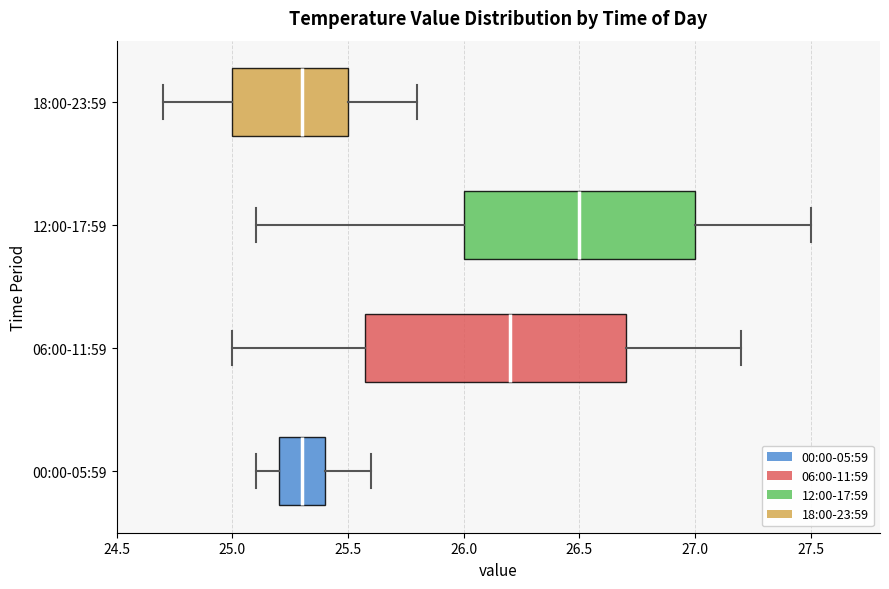

Reading bottom to top, read every box against the x-axis: the position of its median line, the range the box covers, and the ends of its whiskers. The values are not printed on the chart, so give them approximately, as read against the axis.

00:00-05:59: median 25.3, box 25.2 to 25.4, whiskers 25.1 to 25.6
06:00-11:59: median 26.2, box 25.6 to 26.7, whiskers 25.0 to 27.2
12:00-17:59: median 26.5, box 26.0 to 27.0, whiskers 25.1 to 27.5
18:00-23:59: median 25.3, box 25.0 to 25.5, whiskers 24.7 to 25.8